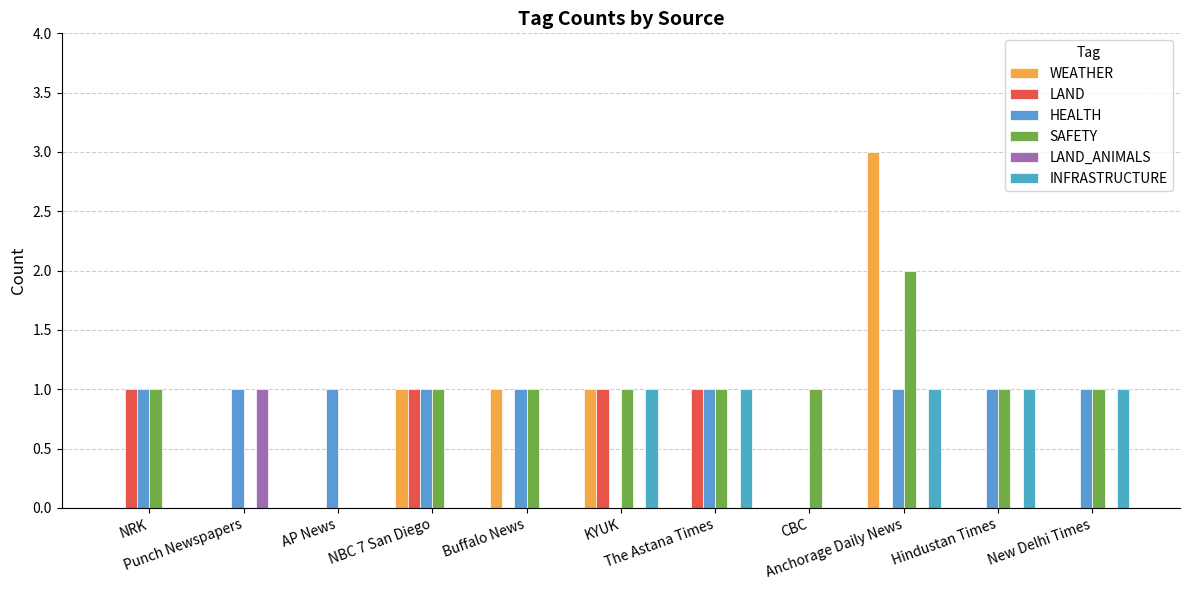

How many categories are shown in the chart?

11